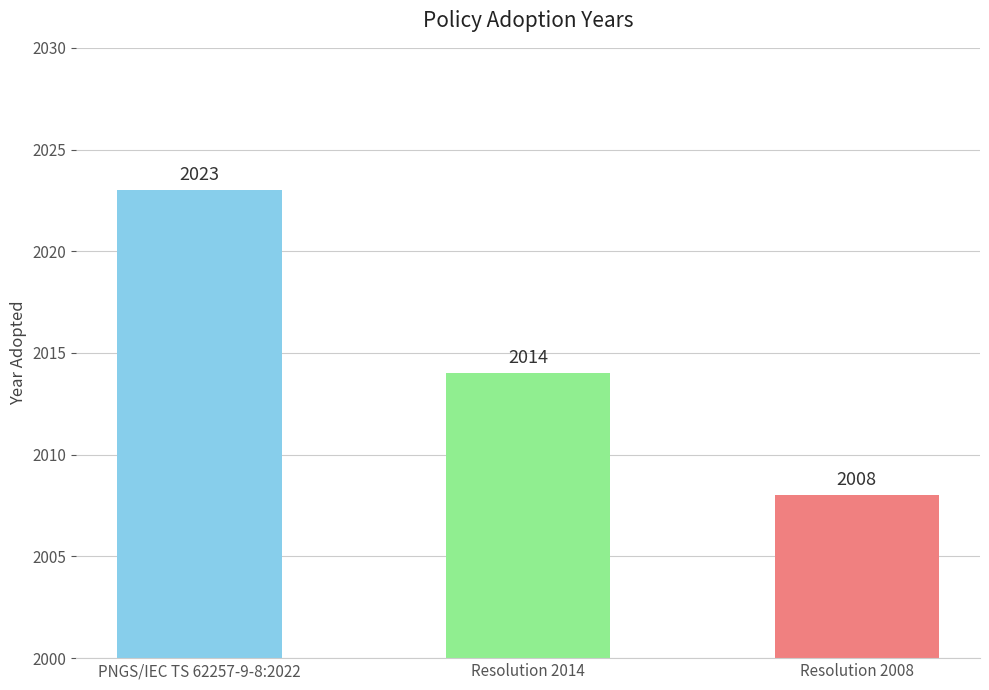

Are the bars horizontal?

No